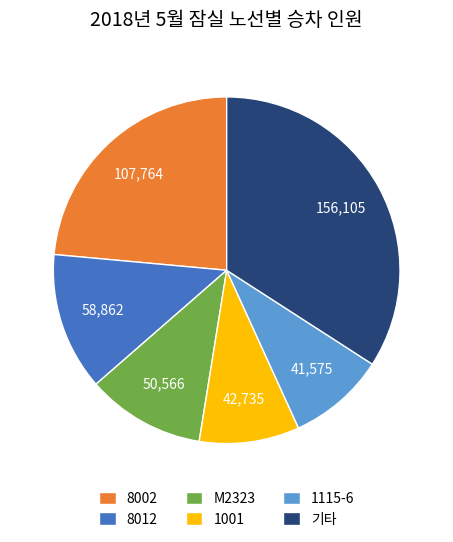

Count the number of slices in the pie.

6